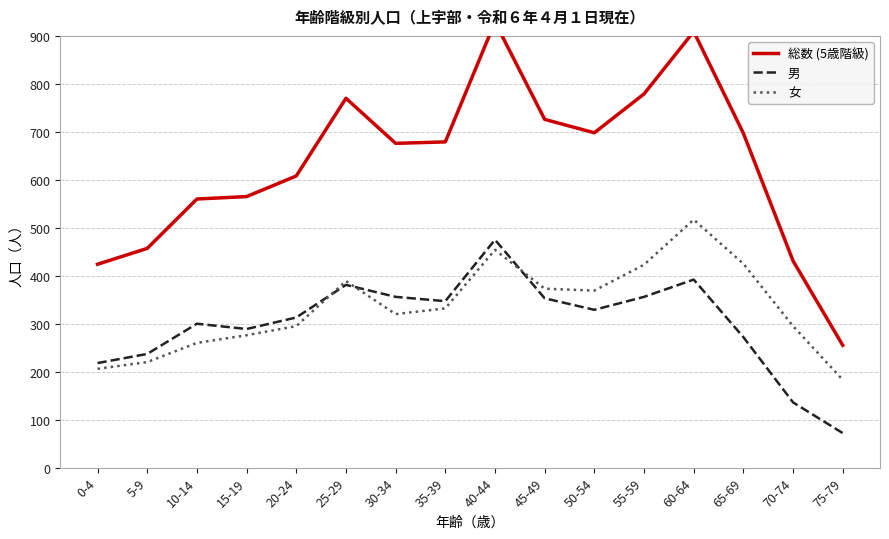

What is the label of the 8th point from the right?

40-44